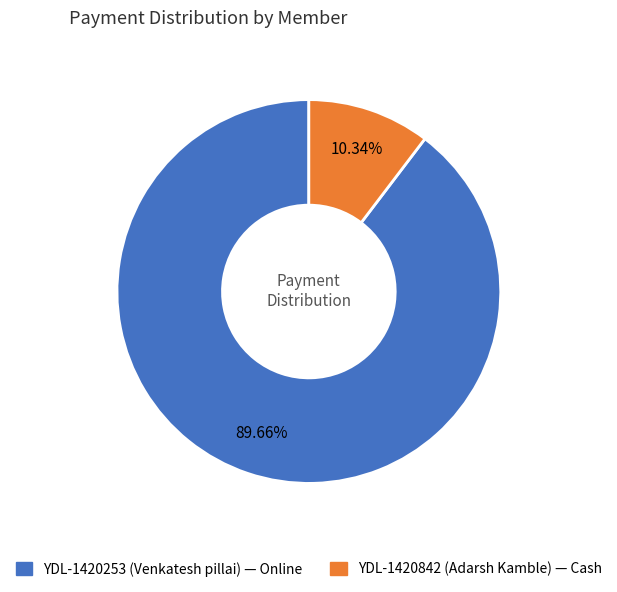

Which slice is the largest?

YDL-1420253 (Venkatesh pillai)